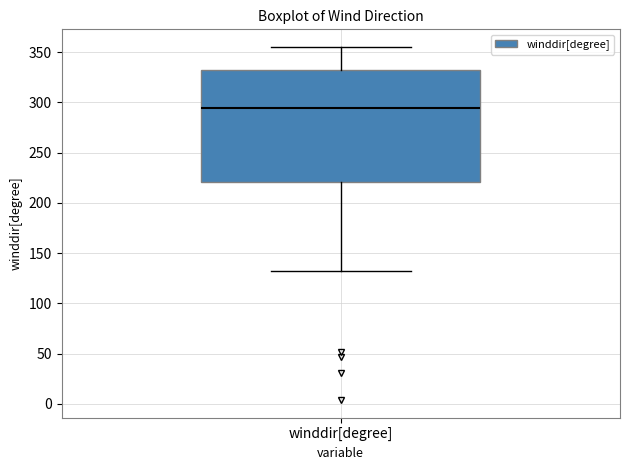

Read this box plot against the y-axis: the position of the median line, the range covered by the box, and the ends of both whiskers. The values are not printed on the chart, so give them approximately, as read against the axis.

median 295, box 220 to 330, whiskers 130 to 355